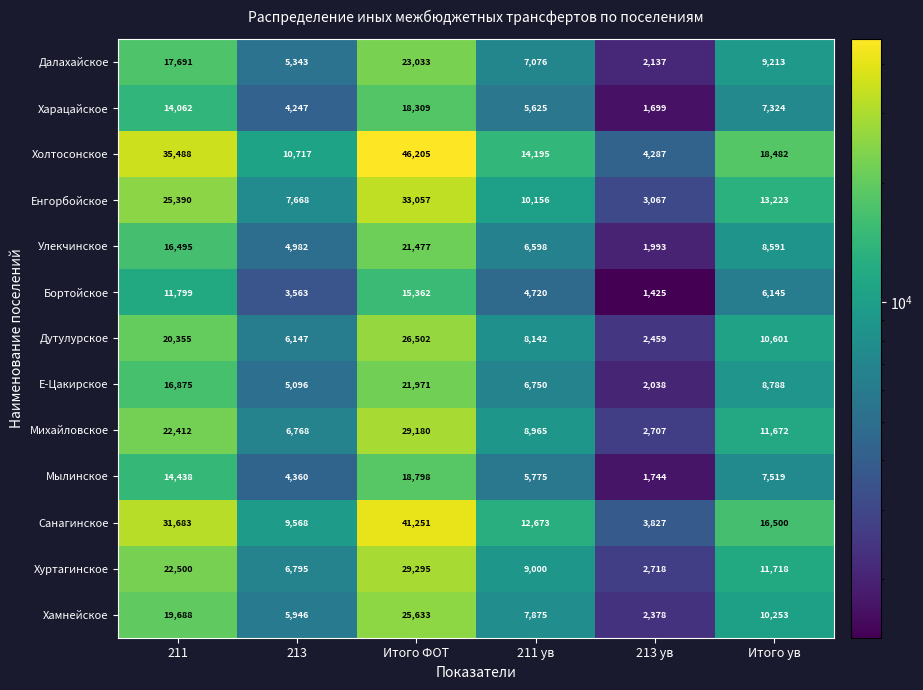

The value of Улекчинское at 211 ув is 10921. True or false?

False